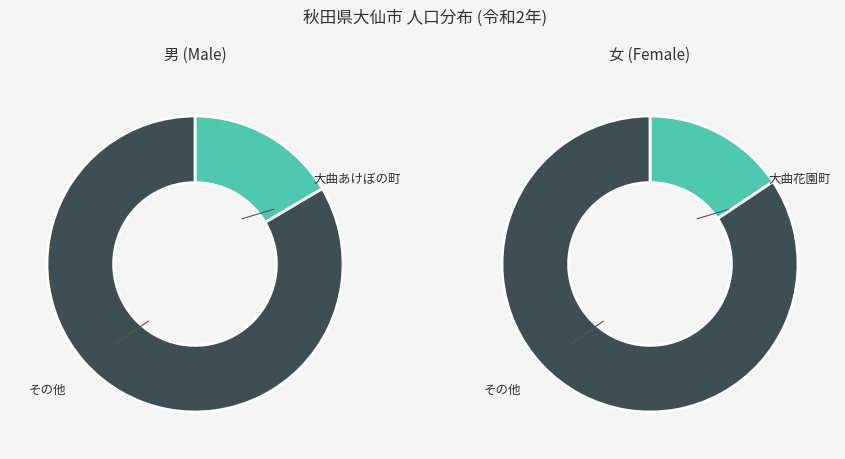

True or false: 大曲黒瀬町 accounts for 1% of the total.

False